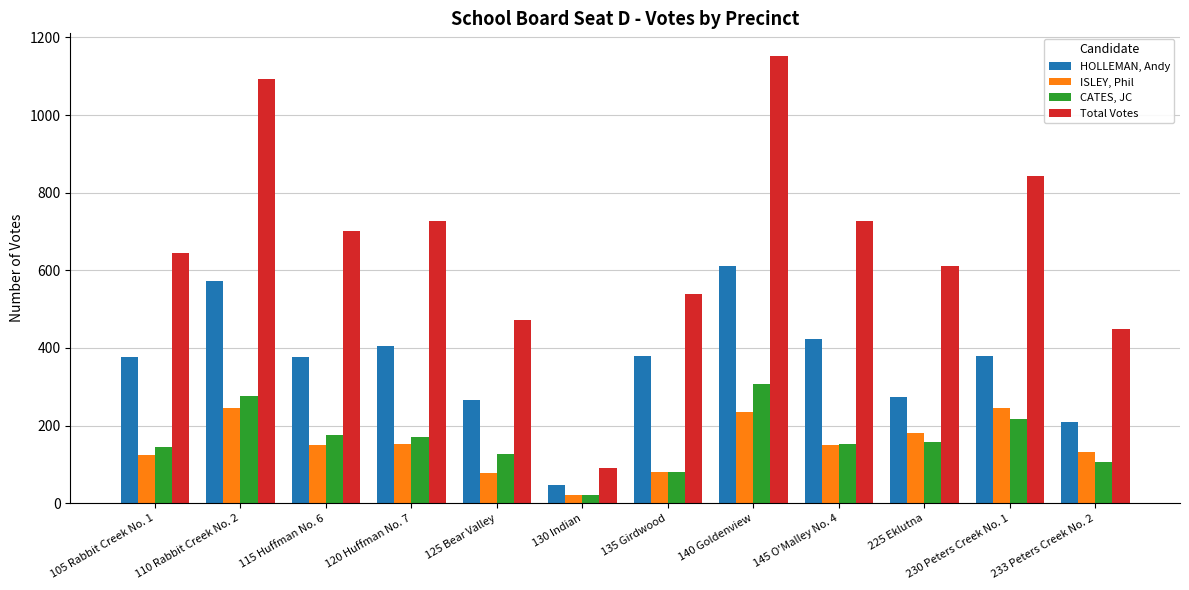

True or false: ISLEY, Phil has a value of 167 at 105 Rabbit Creek No. 1.

False